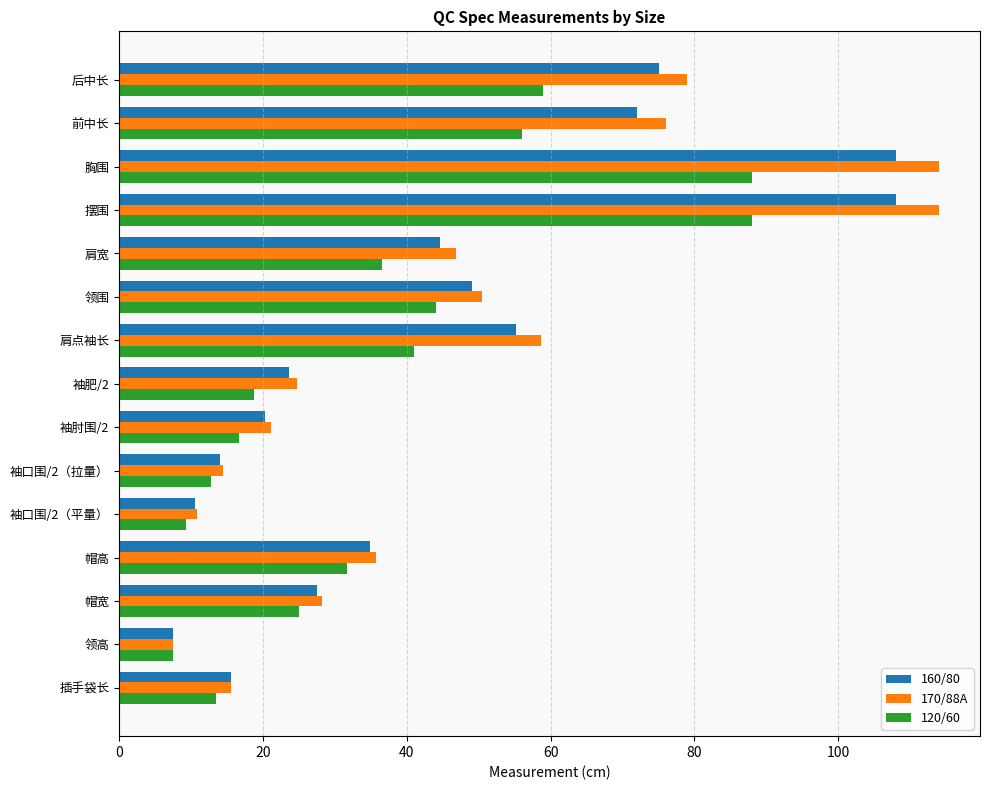

The value of 160/80 at 肩点袖长 is 55.2. True or false?

True